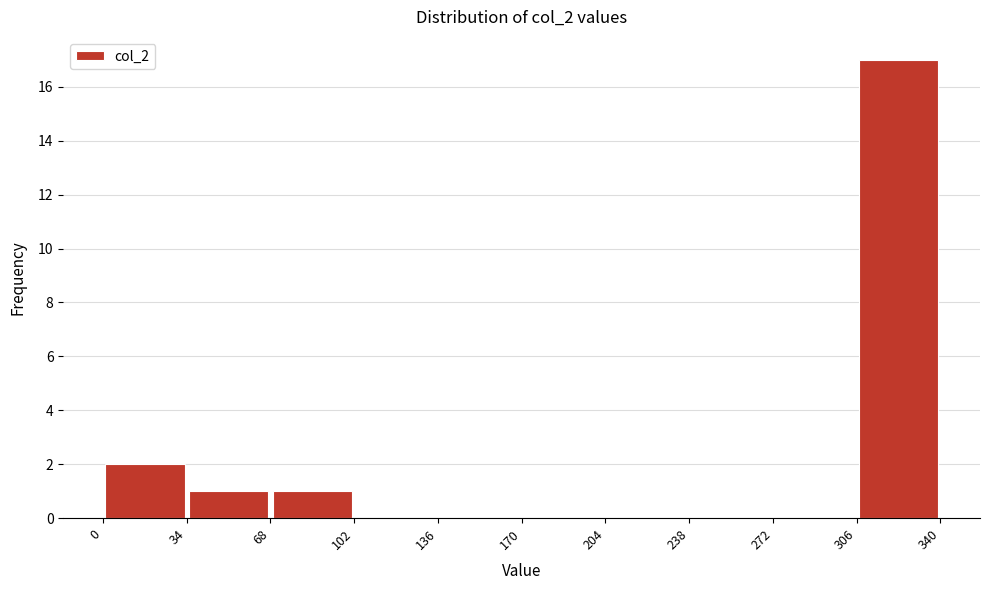

Reading left to right, transcribe this chart: for each bar, give the range it covers on the x-axis and its height. The values are not printed on the chart, so give them approximately, as read against the axis.

0 to 34: 2
34 to 68: 1
68 to 102: 1
102 to 136: 0
136 to 170: 0
170 to 204: 0
204 to 238: 0
238 to 272: 0
272 to 306: 0
306 to 340: 17